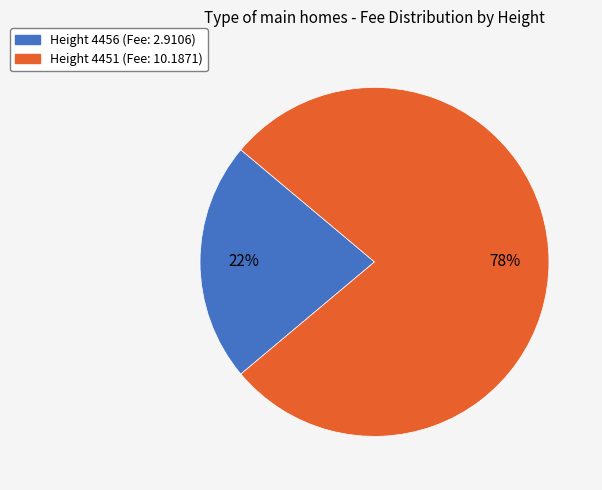

To the nearest percent, what is the average slice percentage?

50%